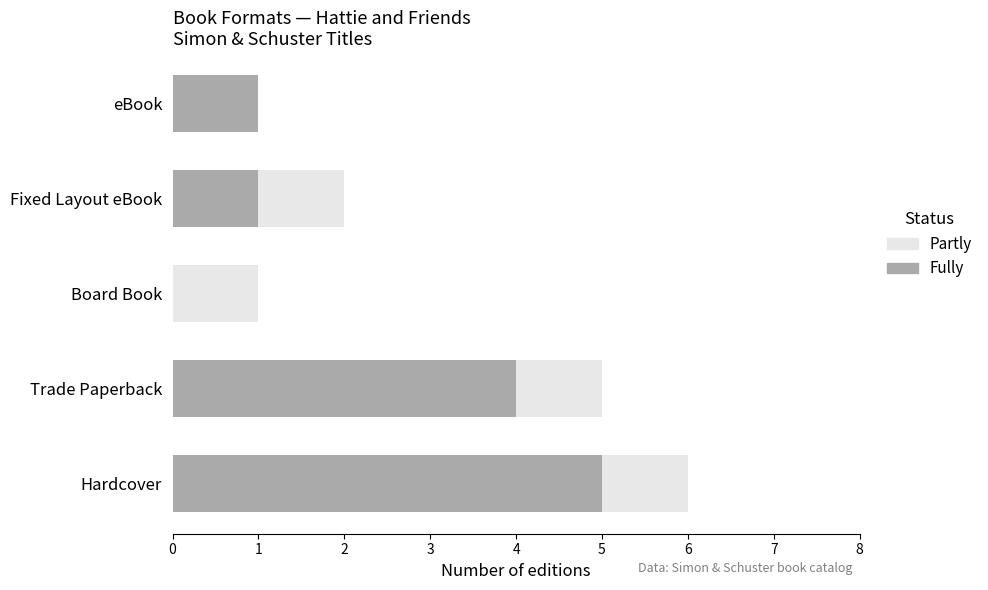

How many bars are there in total?

10